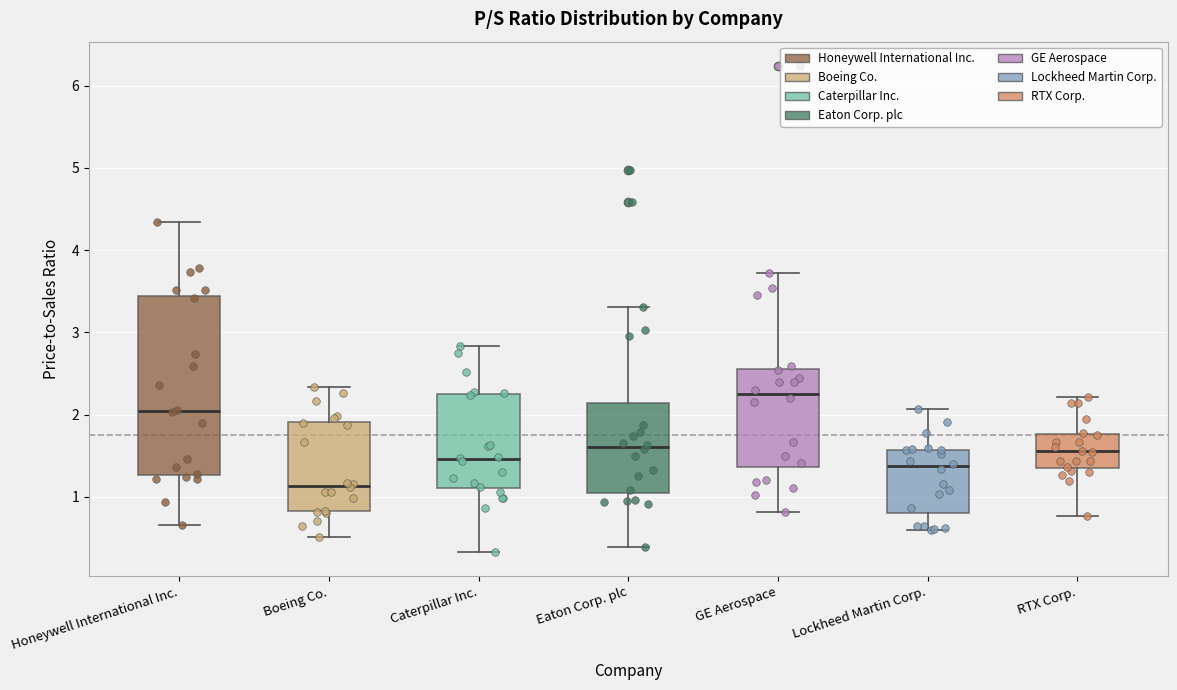

Which box's median line is the highest?

GE Aerospace